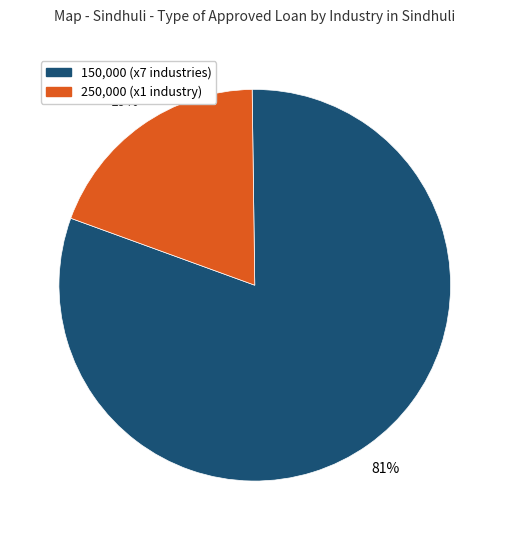

To the nearest percent, what is the average slice percentage?

50%